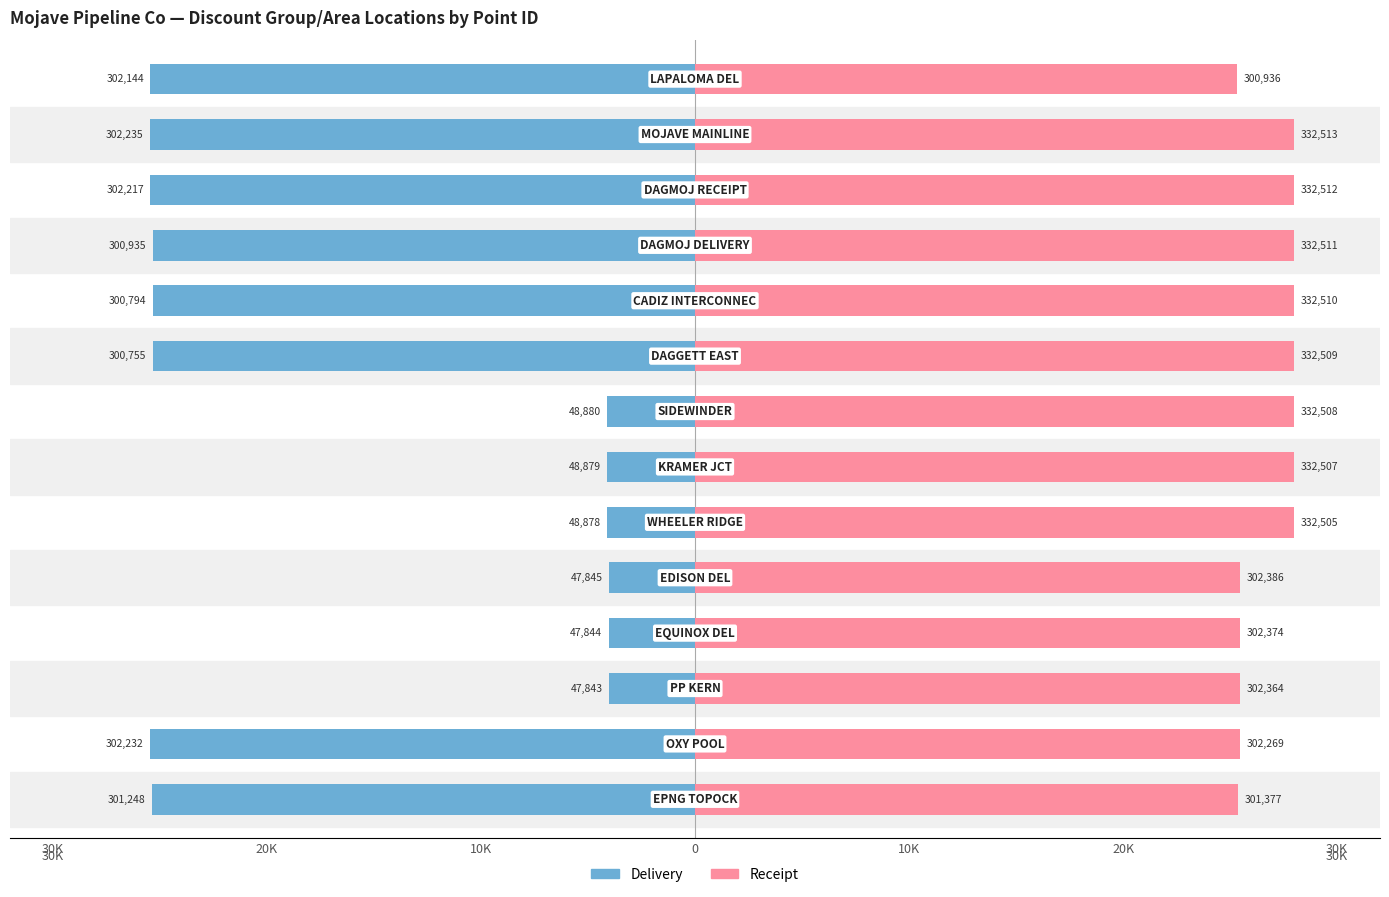

How many groups of bars are there?

14